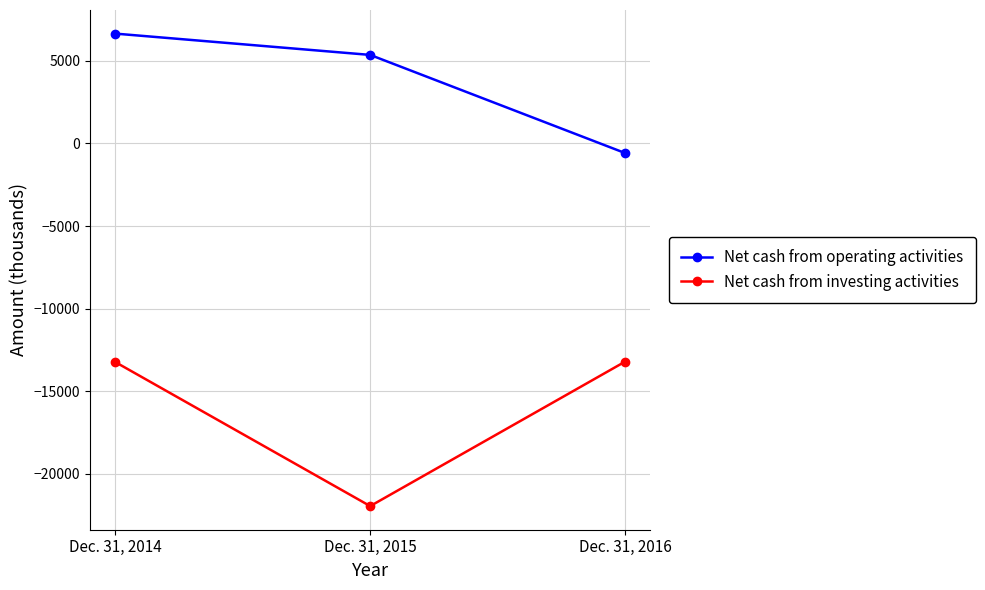

How many categories are shown in the chart?

3